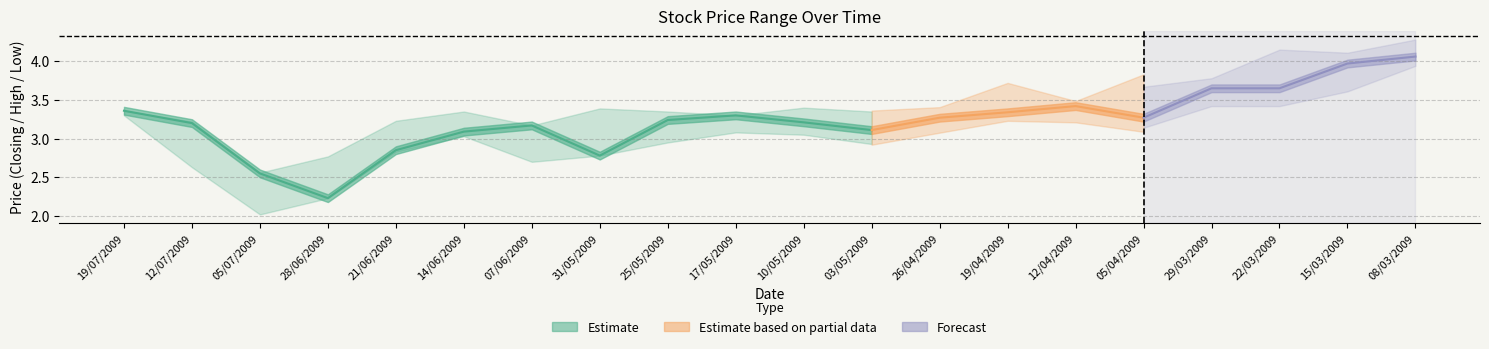

Between 13 and 16, which is larger?

16